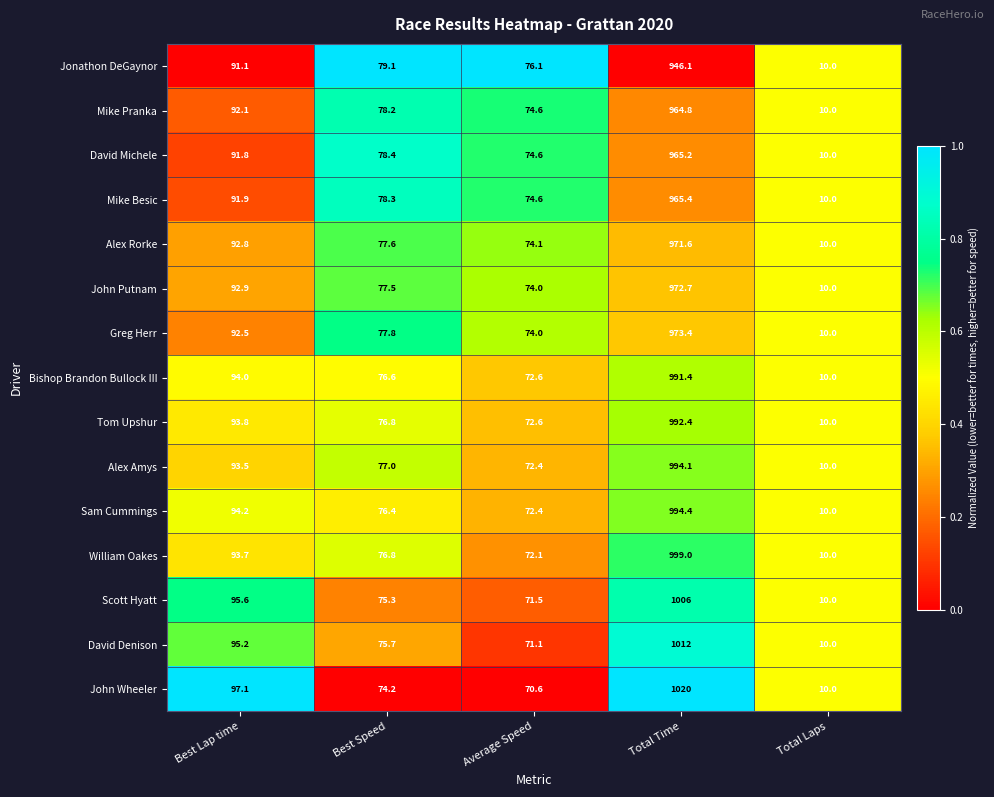

Which label corresponds to the largest value in the chart?

Total Time